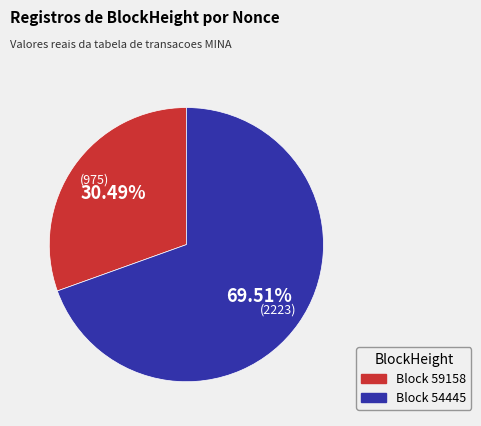

Is there a majority slice in this chart?

Yes